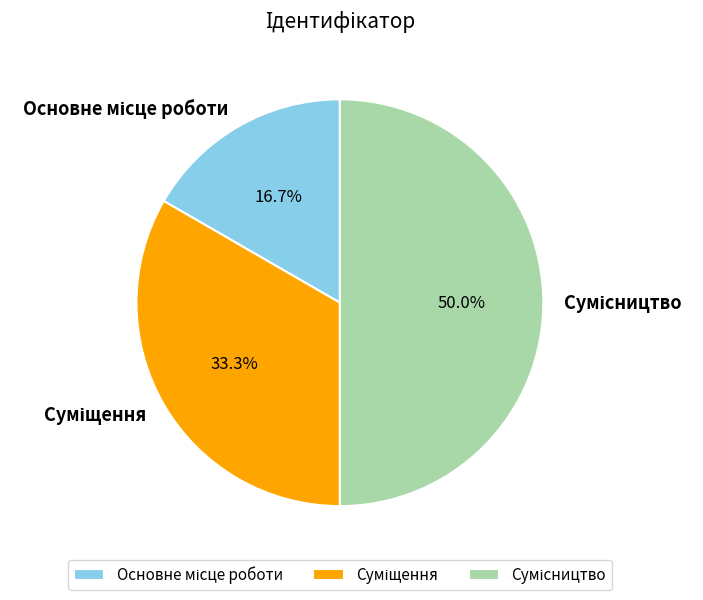

Is Суміщення the majority of the pie?

No